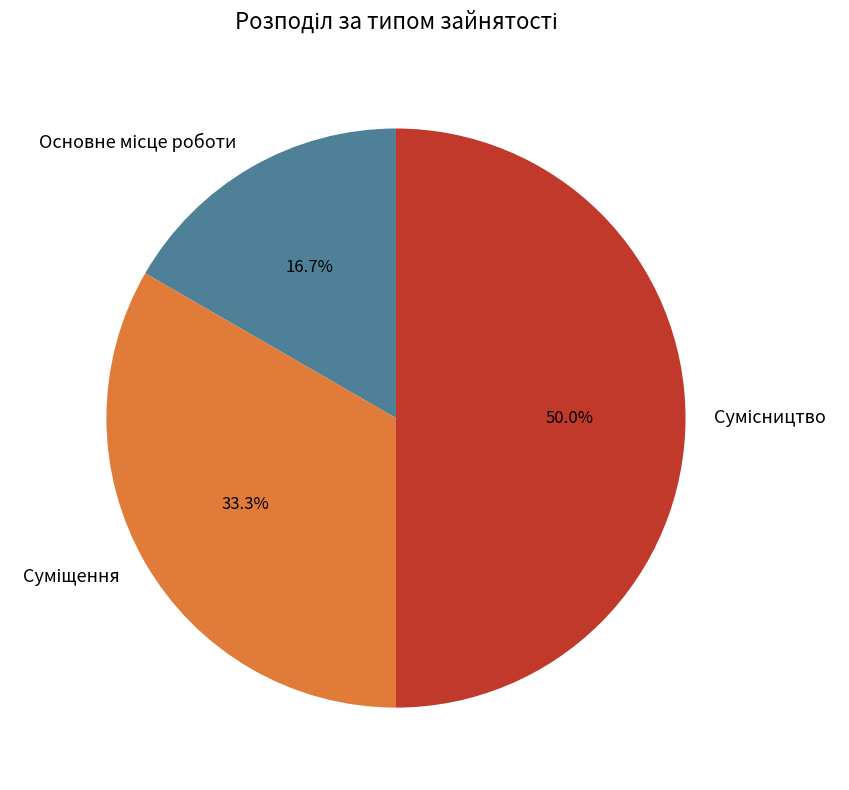

Count the number of slices in the pie.

3